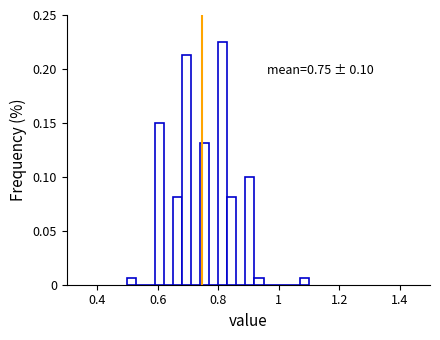

Read against the x-axis, roughly where is the centre of the tallest bar?

0.82